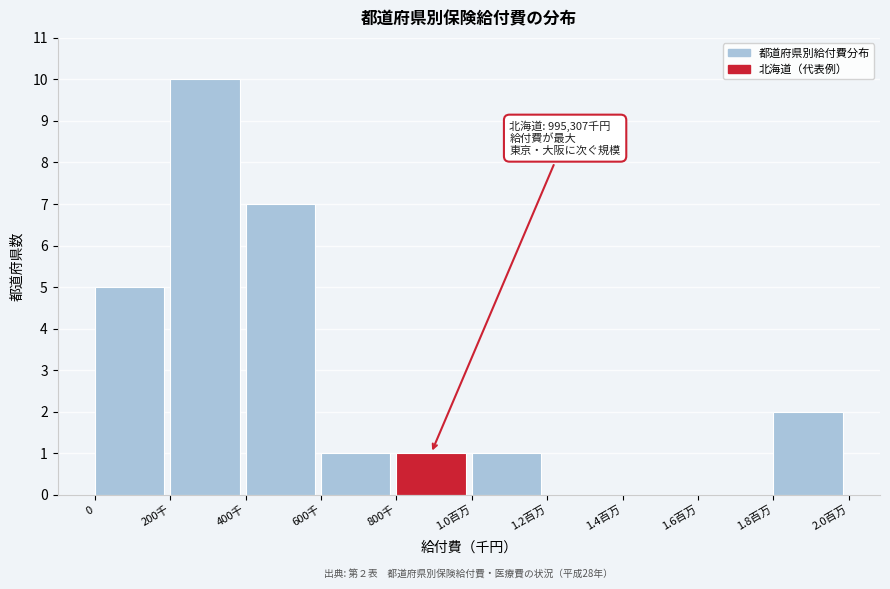

Reading left to right, transcribe all the data shown in this chart.

0=5	200千=10	400千=7	600千=1	800千=1	1.0百万=1	1.2百万=0	1.4百万=0	1.6百万=0	1.8百万=2